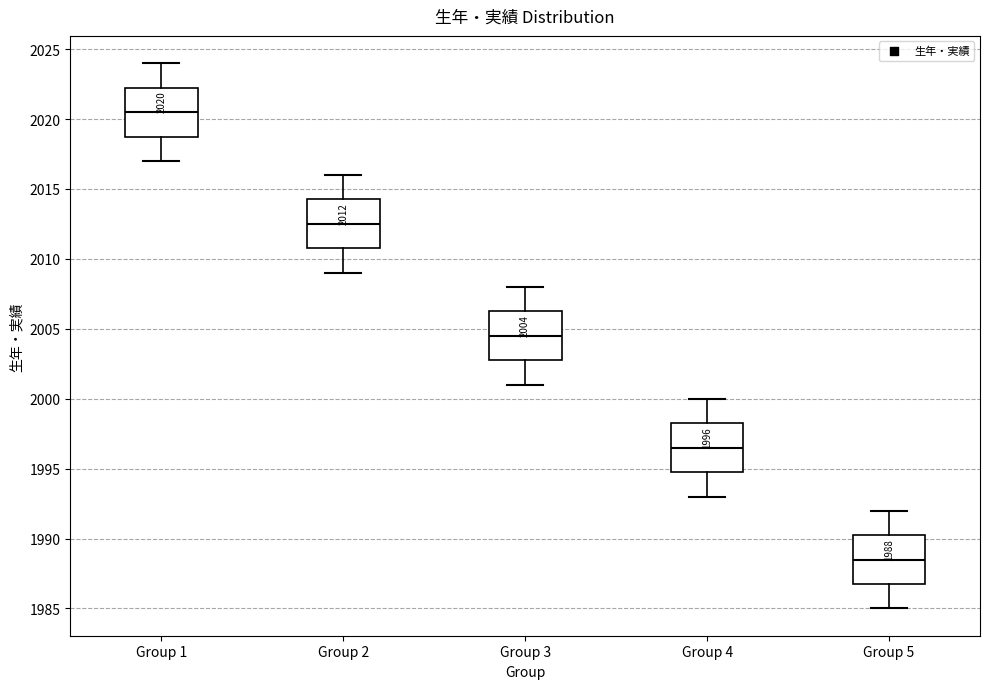

Which box has the highest median line?

Group 1